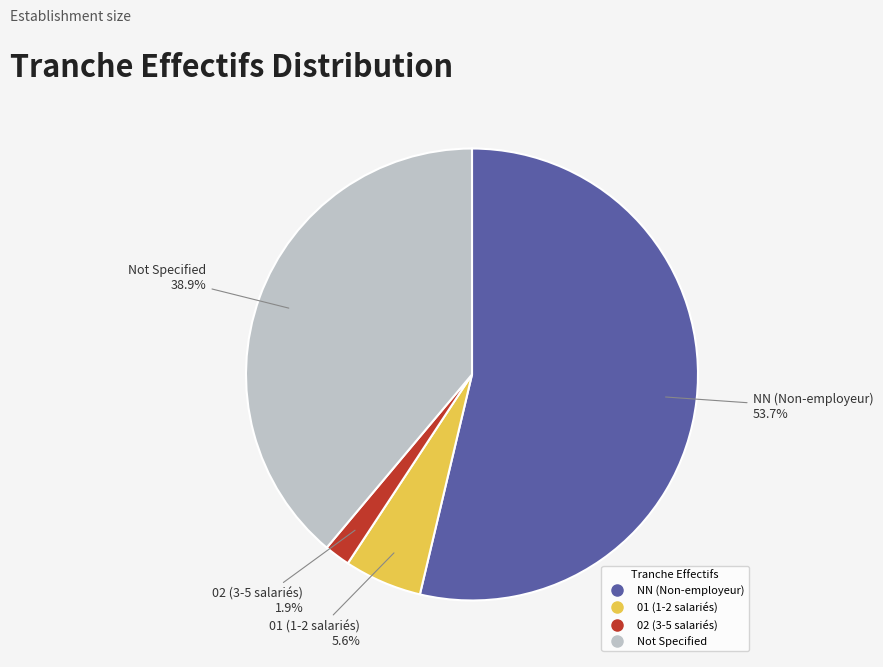

Does any single category account for the majority?

Yes